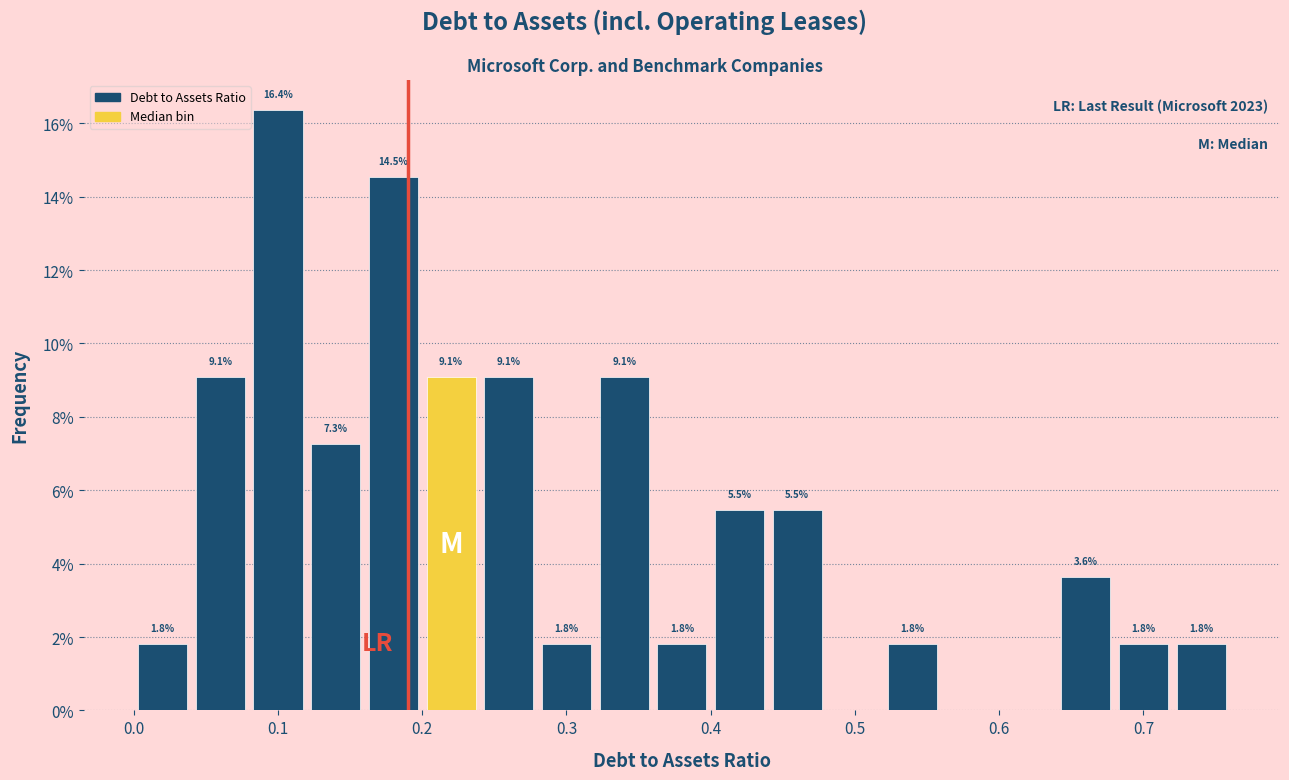

Over which range of the x-axis is the bar tallest?

0.08 to 0.12